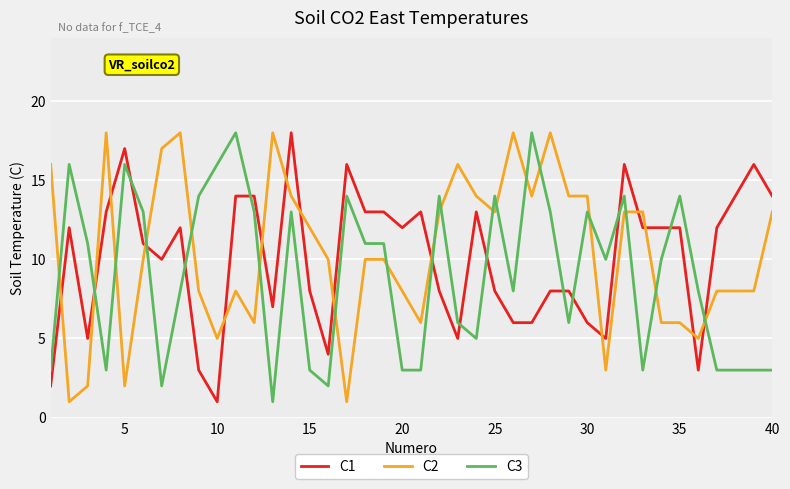

True or false: C2 and C1 intersect in this chart.

True